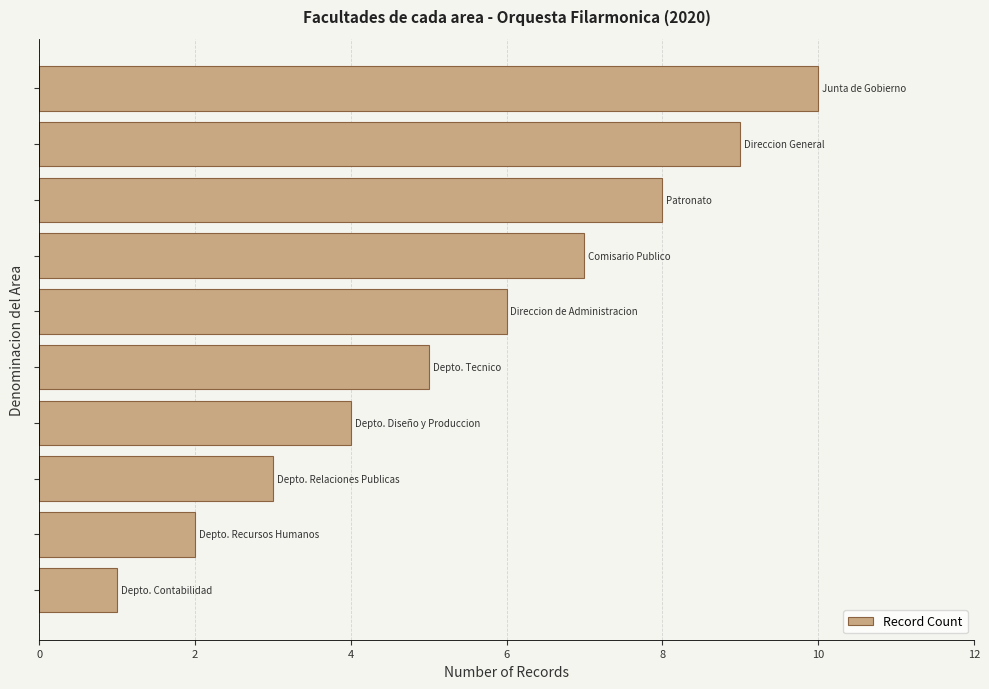

What is the maximum value shown in the chart?

10